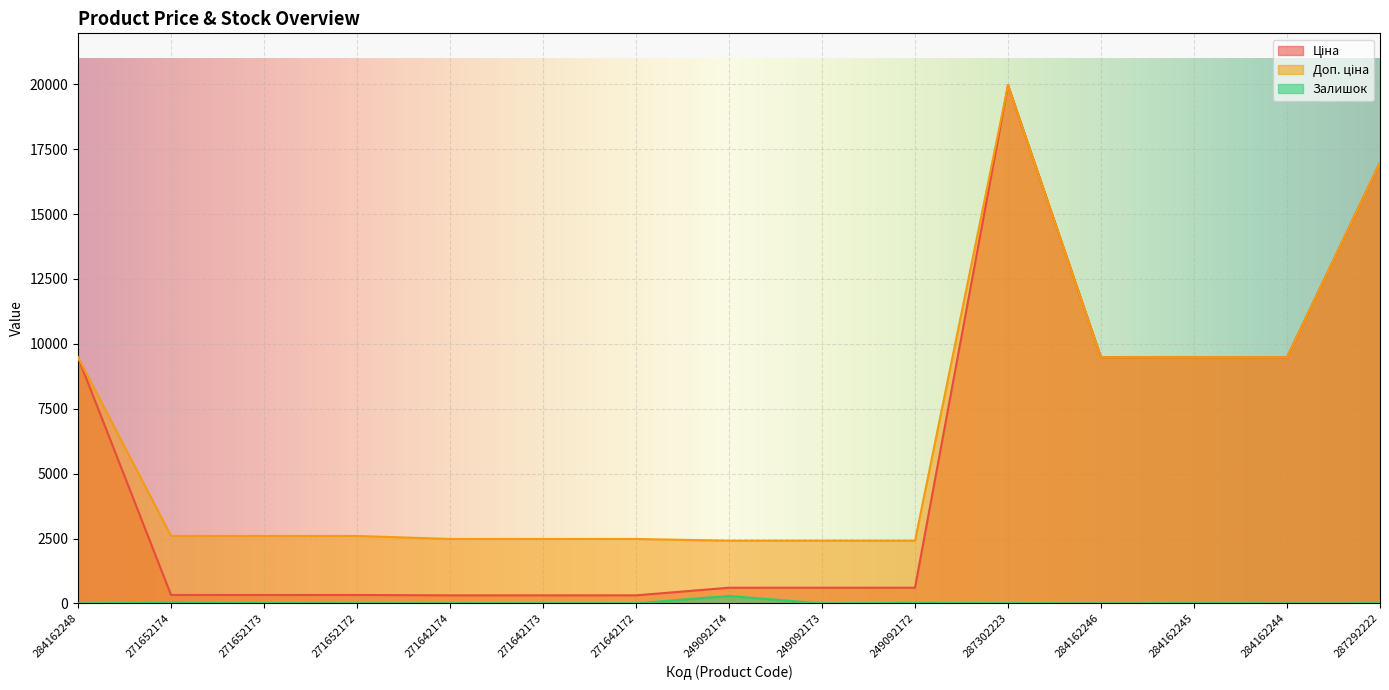

What is the spread (max minus min) of values at 271652173?

2586.3